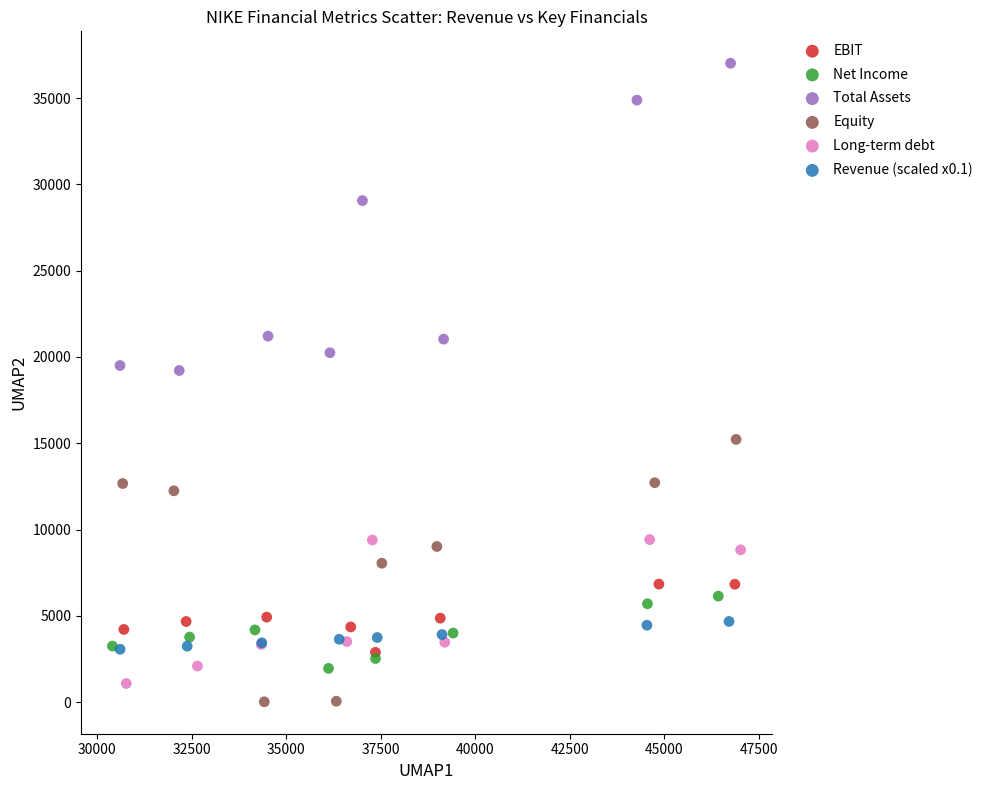

Which series reaches the minimum Y coordinate?

Equity